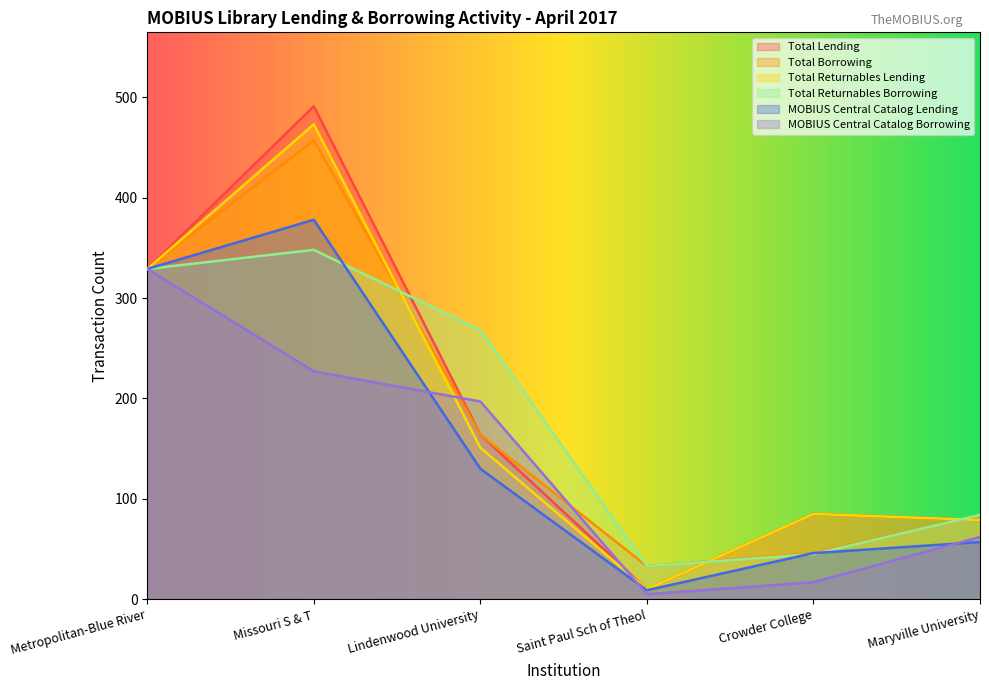

What are all the series names shown in the legend?

Total Lending, Total Borrowing, Total Returnables Lending, Total Returnables Borrowing, MOBIUS Central Catalog Lending, MOBIUS Central Catalog Borrowing